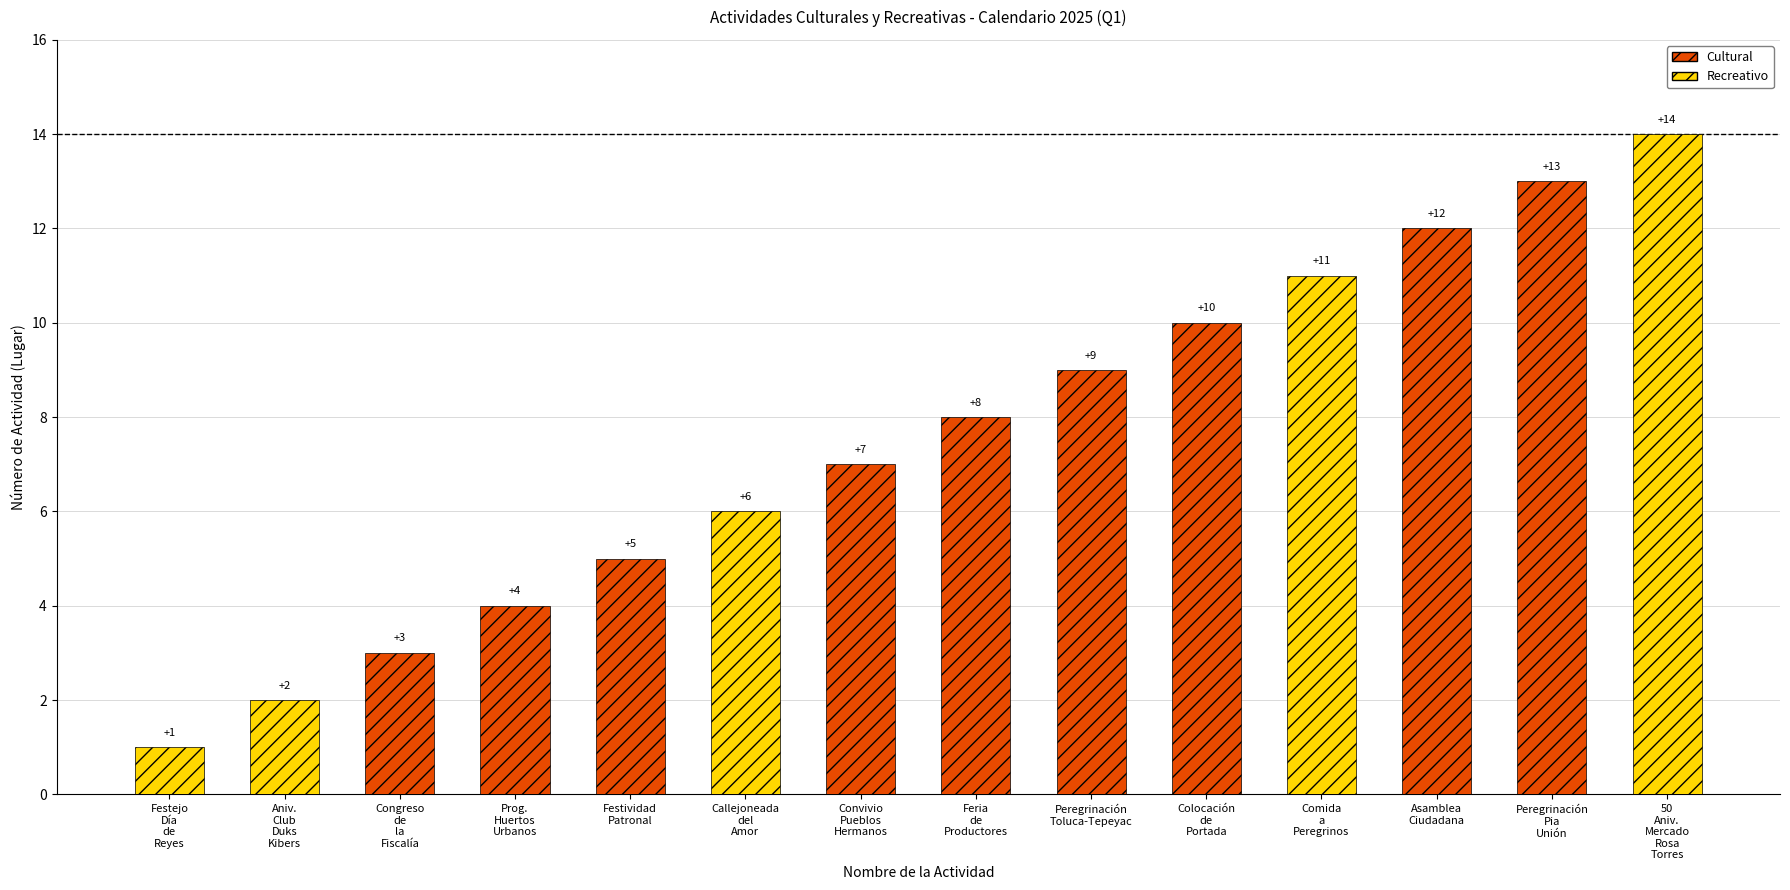

What are all the series names shown in the legend?

Cultural, Recreativo